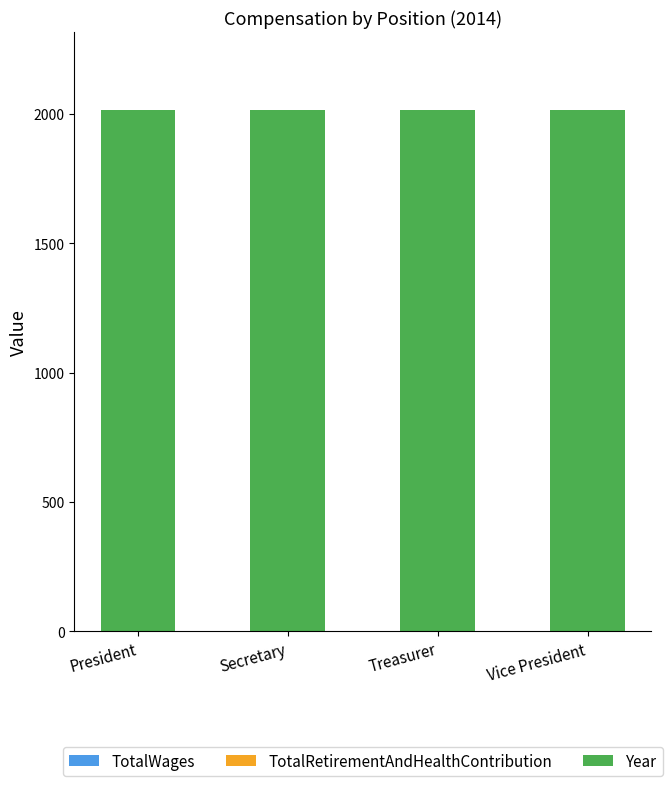

What is the maximum value for Year?

2014